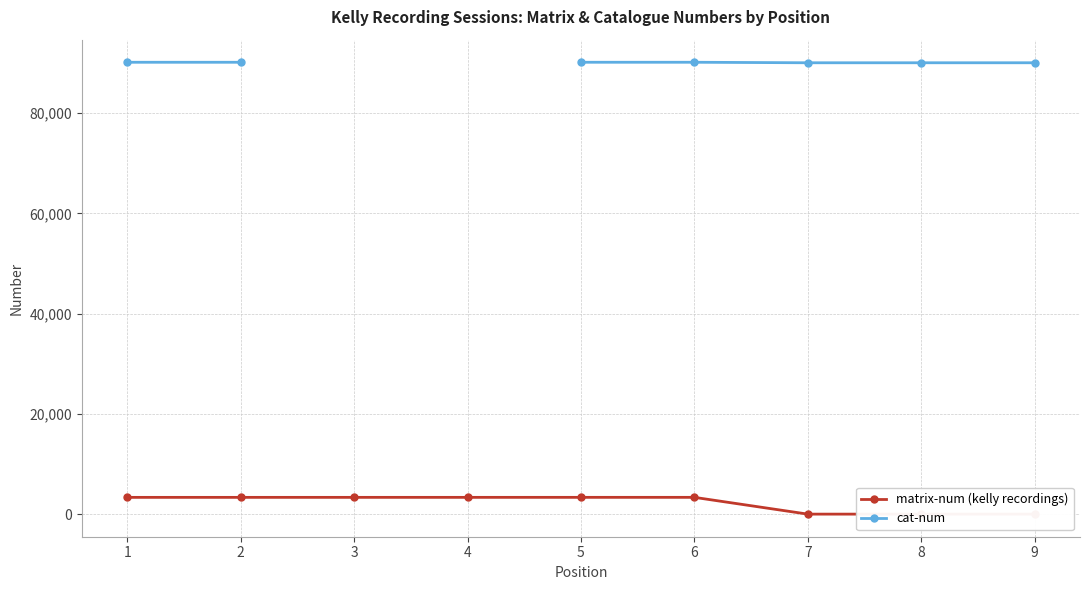

At how many categories does at least one series exceed 47089?

7